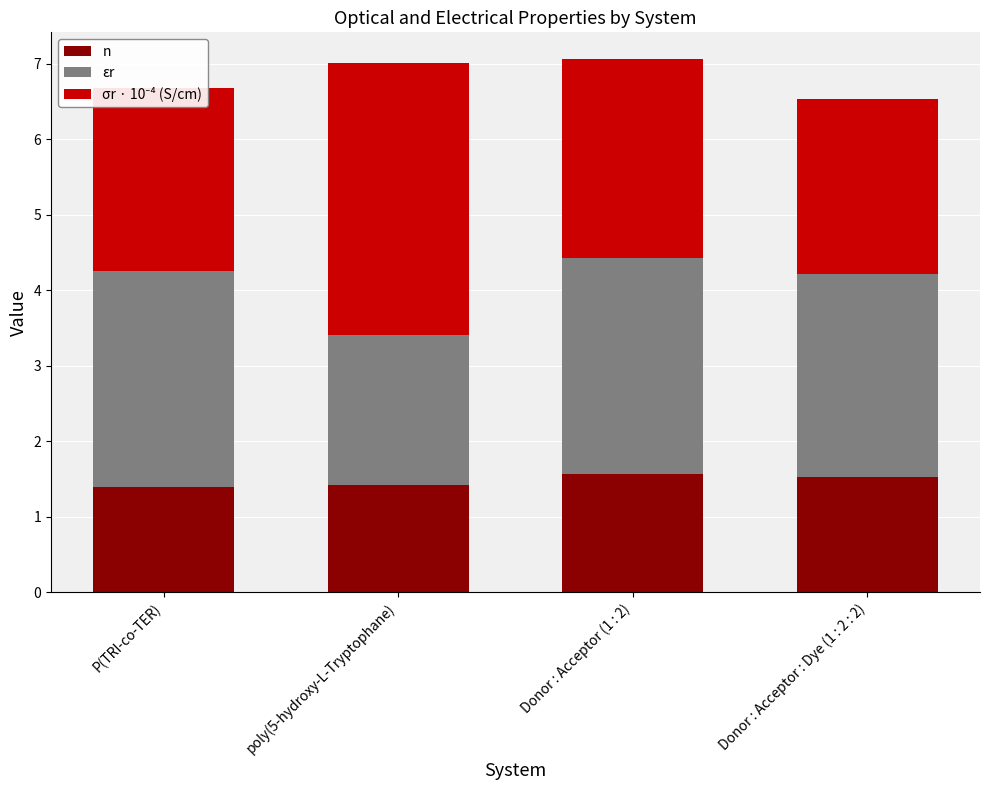

The value of n at Donor : Acceptor (1 : 2) is 1.6. True or false?

True